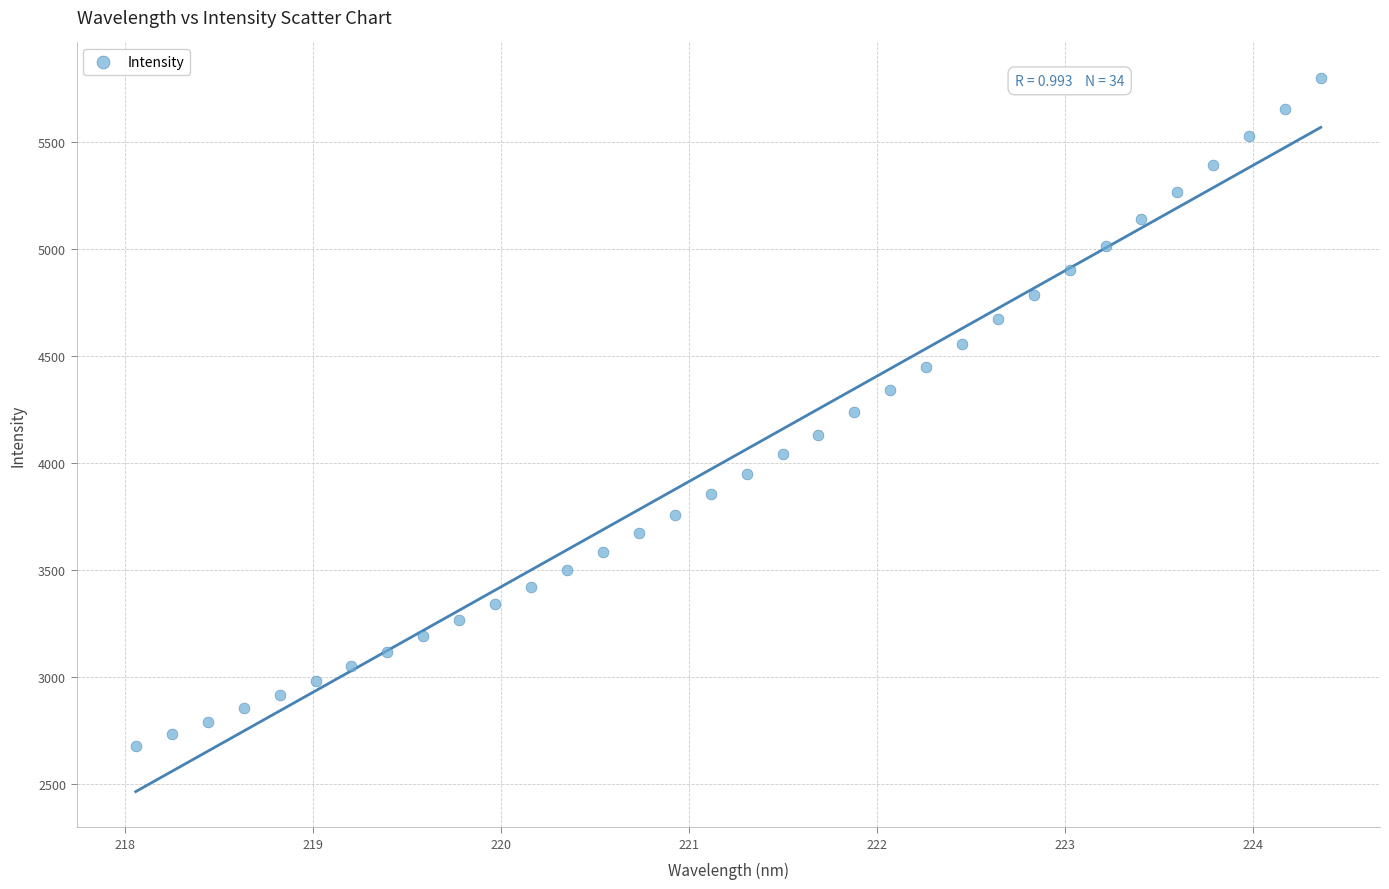

What is the range of X values (max minus min)?

6.3